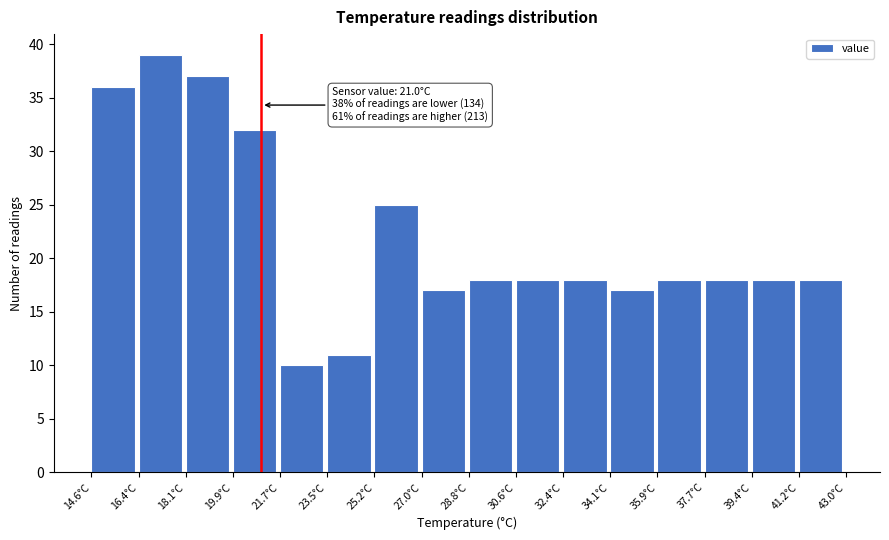

Which range on the x-axis has the tallest bar?

16.4 to 18.2